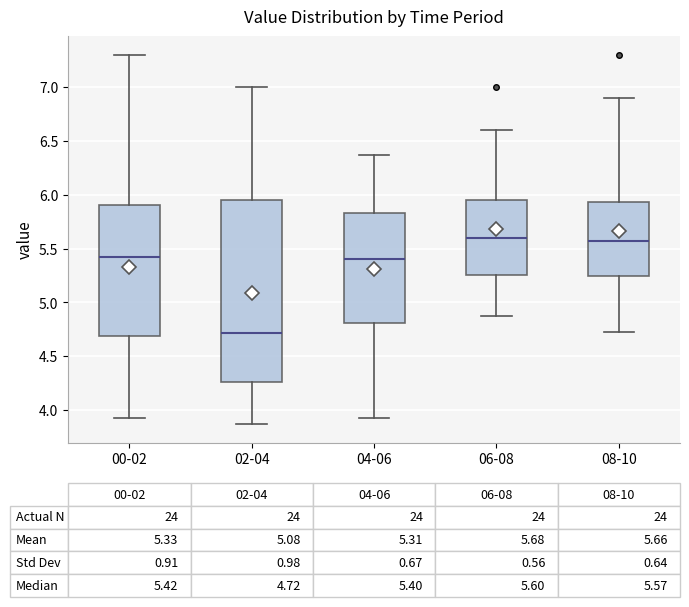

Which box is the tallest, from its lower edge to its upper edge?

02-04